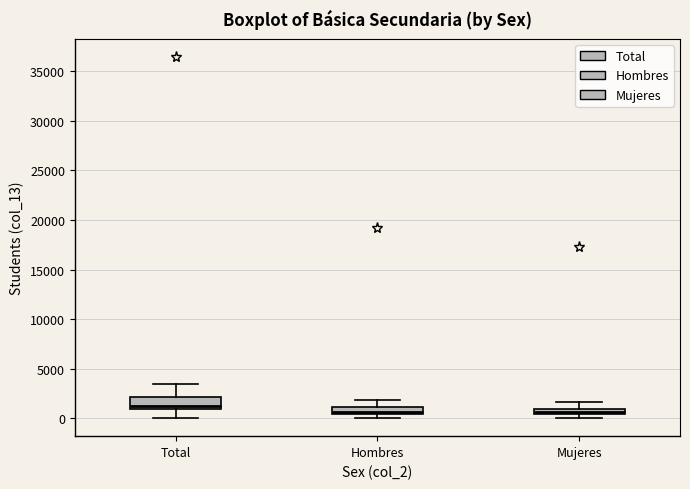

Comparing the boxes themselves (not the whiskers), which one is the tallest?

Total